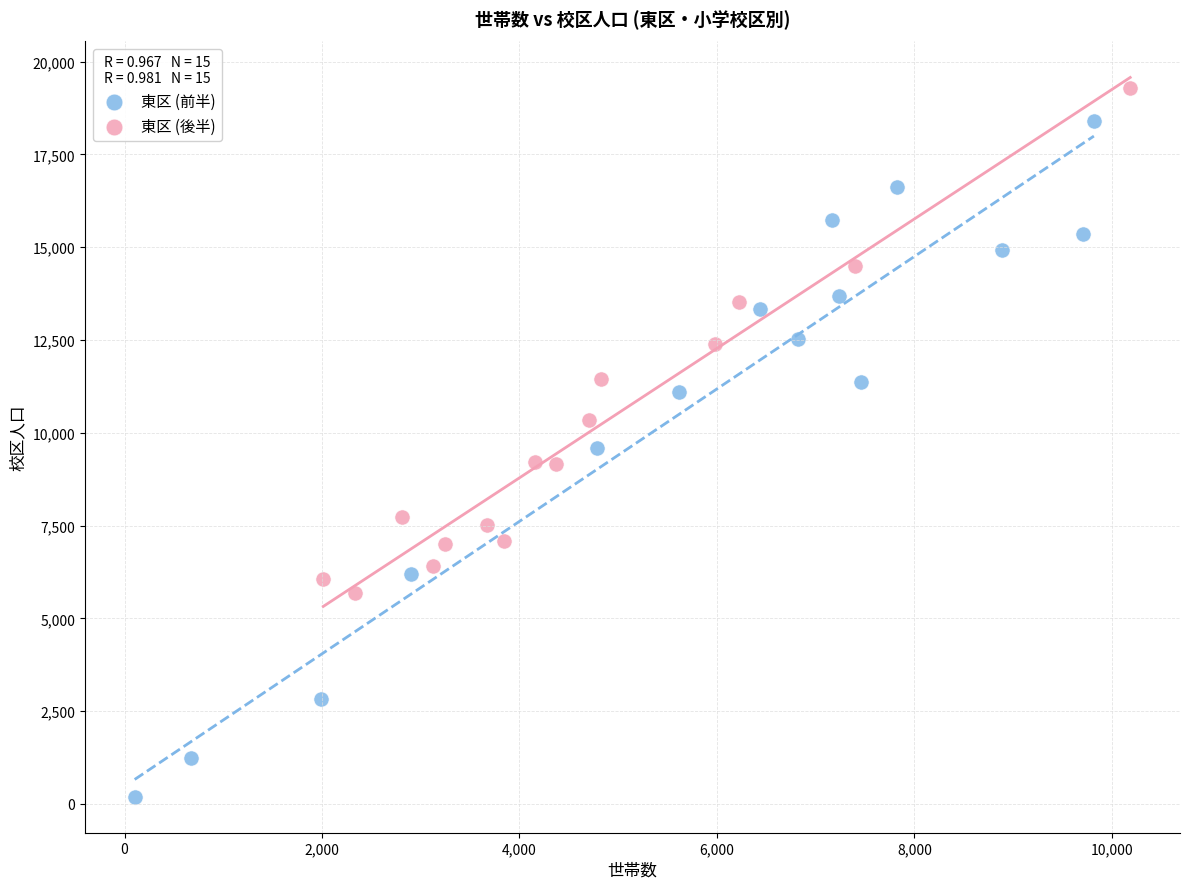

Which series has the widest spread of Y values?

東区 (前半)